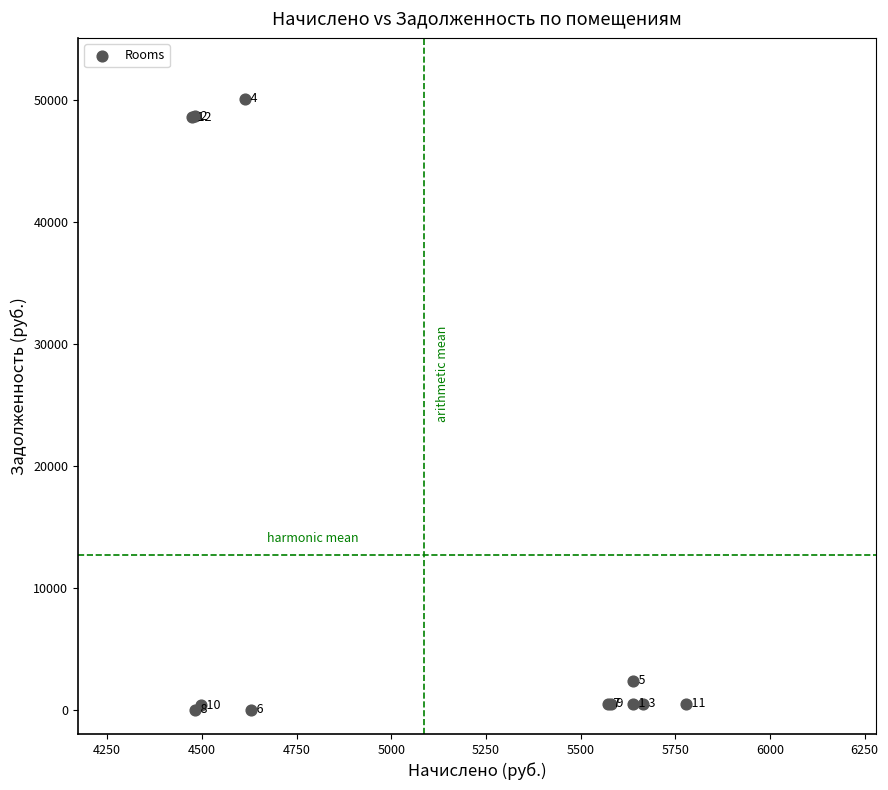

What Y value in the scatter plot is closest to 25042?

2367.9